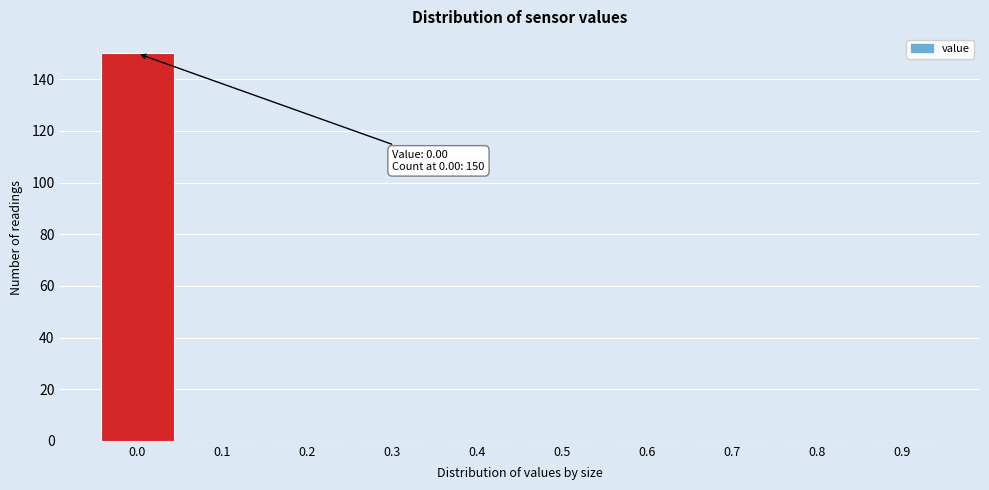

Reading left to right, what are all the values shown in this chart?

0.0=150	0.1=0	0.2=0	0.3=0	0.4=0	0.5=0	0.6=0	0.7=0	0.8=0	0.9=0